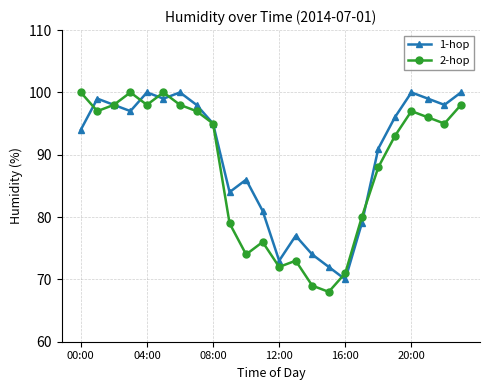

What is the value of the 1-hop point at the 9th from the left?

95